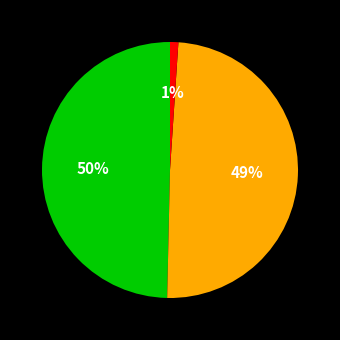

Does any single category account for the majority?

No